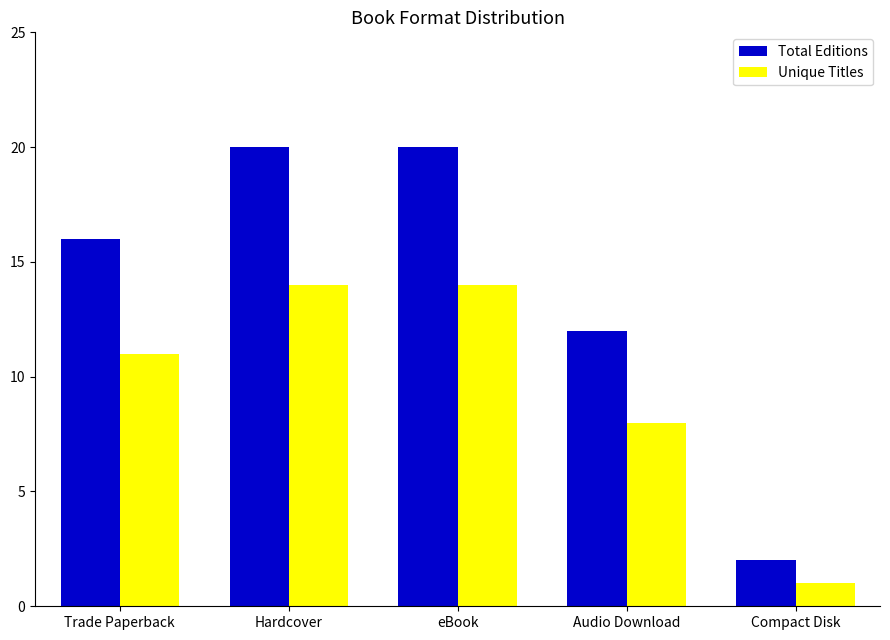

Reading left to right, transcribe all the data shown in this chart.

Total Editions: Trade Paperback=16	Hardcover=20	eBook=20	Audio Download=12	Compact Disk=2
Unique Titles: Trade Paperback=11	Hardcover=14	eBook=14	Audio Download=8	Compact Disk=1